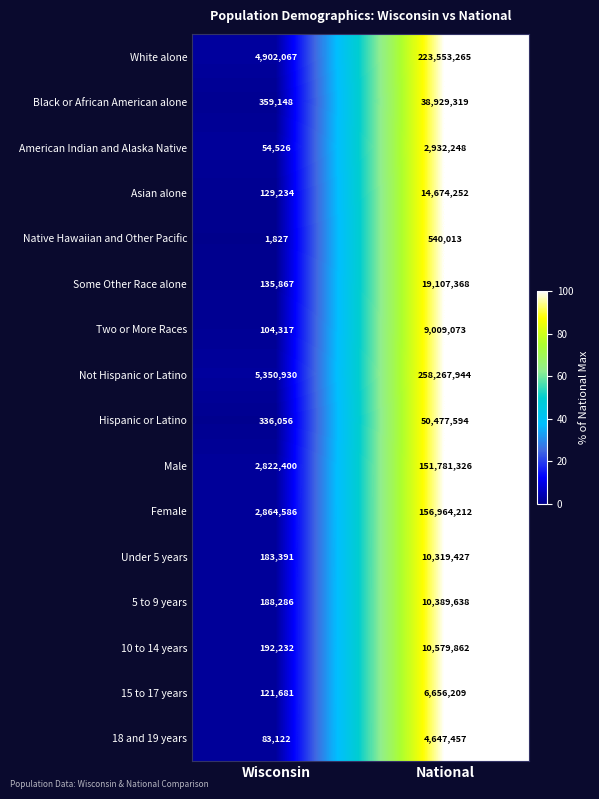

Between Wisconsin and National, which series saw the biggest shift?

Not Hispanic or Latino